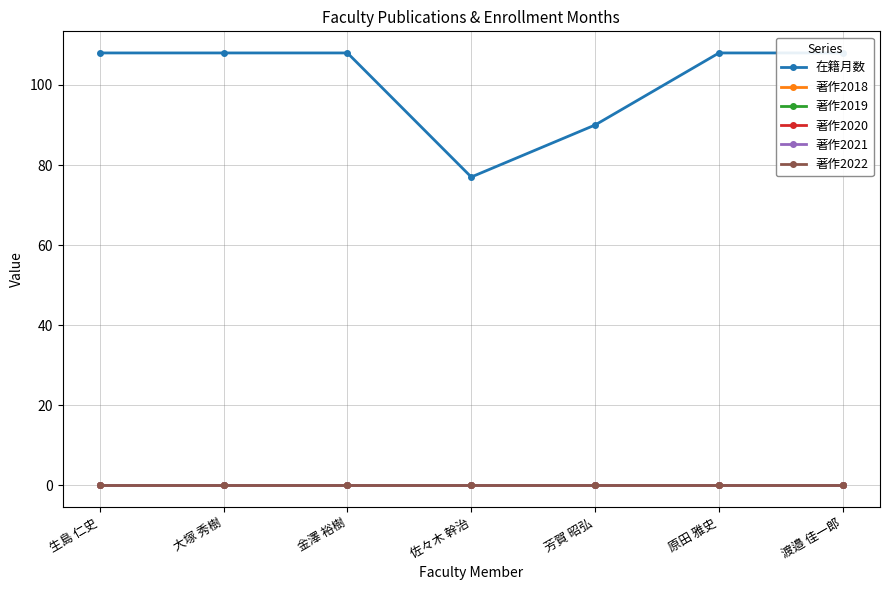

The 在籍月数 series shows 155 at 原田 雅史. True or false?

False